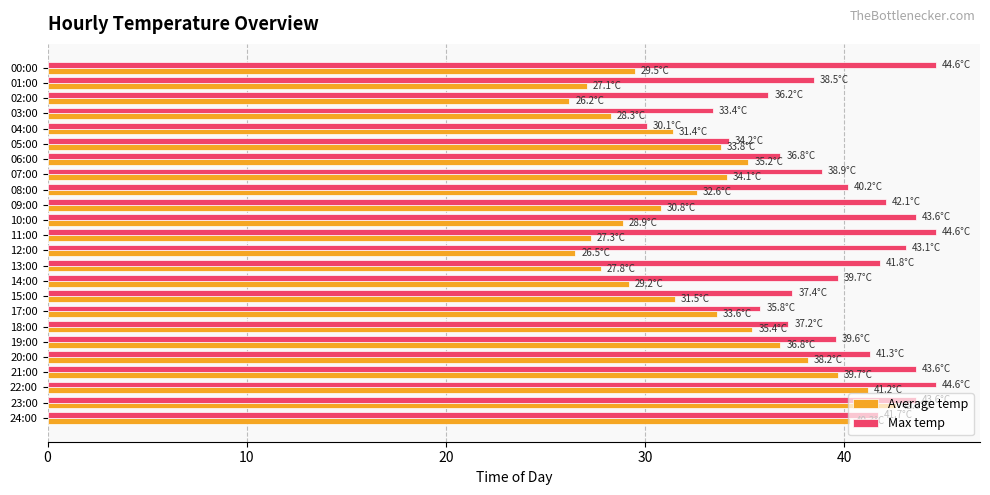

What is the average value of the Max temp series?

39.7